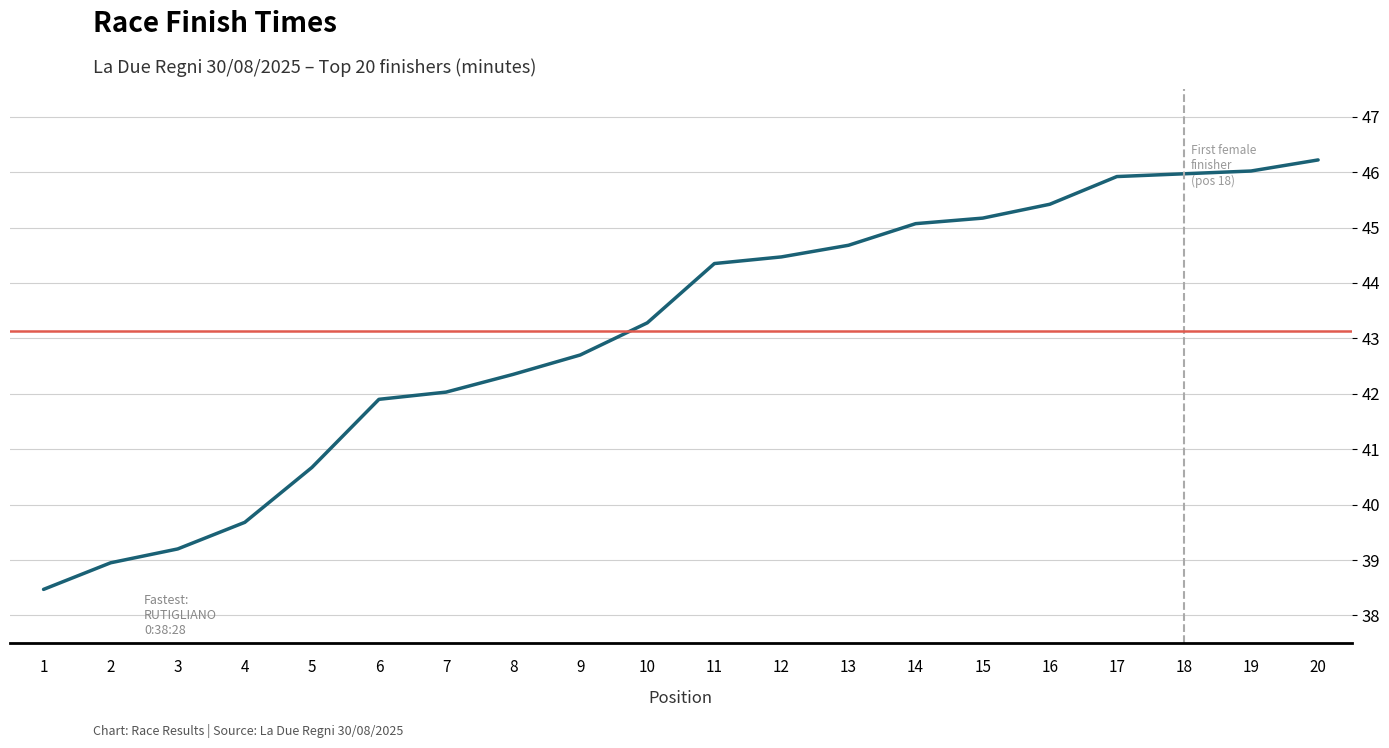

How many values are below 44?

10